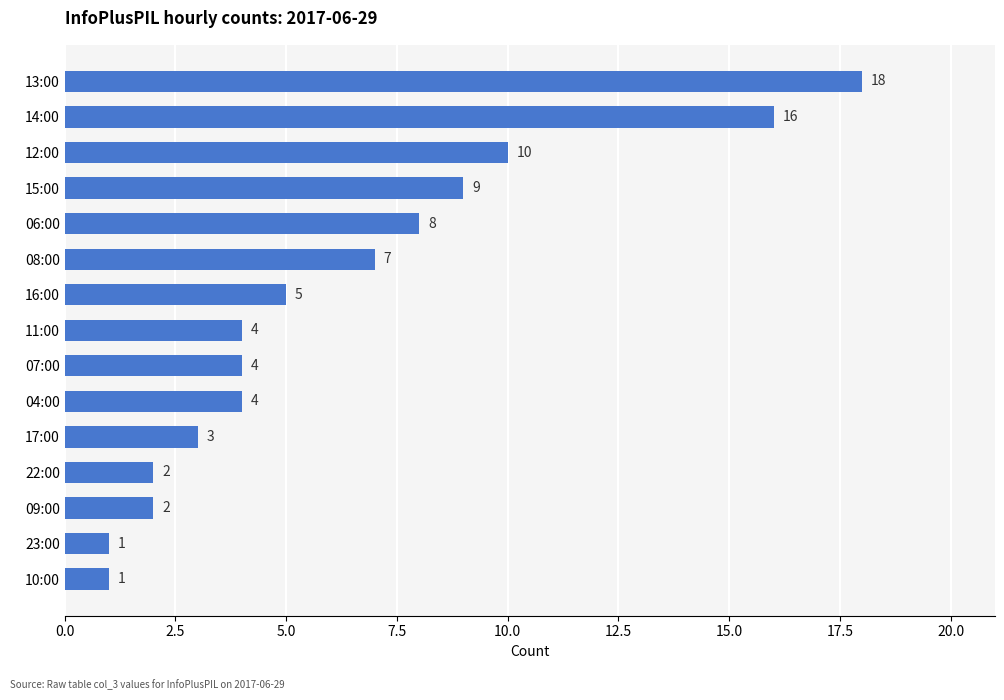

At which label is the value closest to 9?

15:00